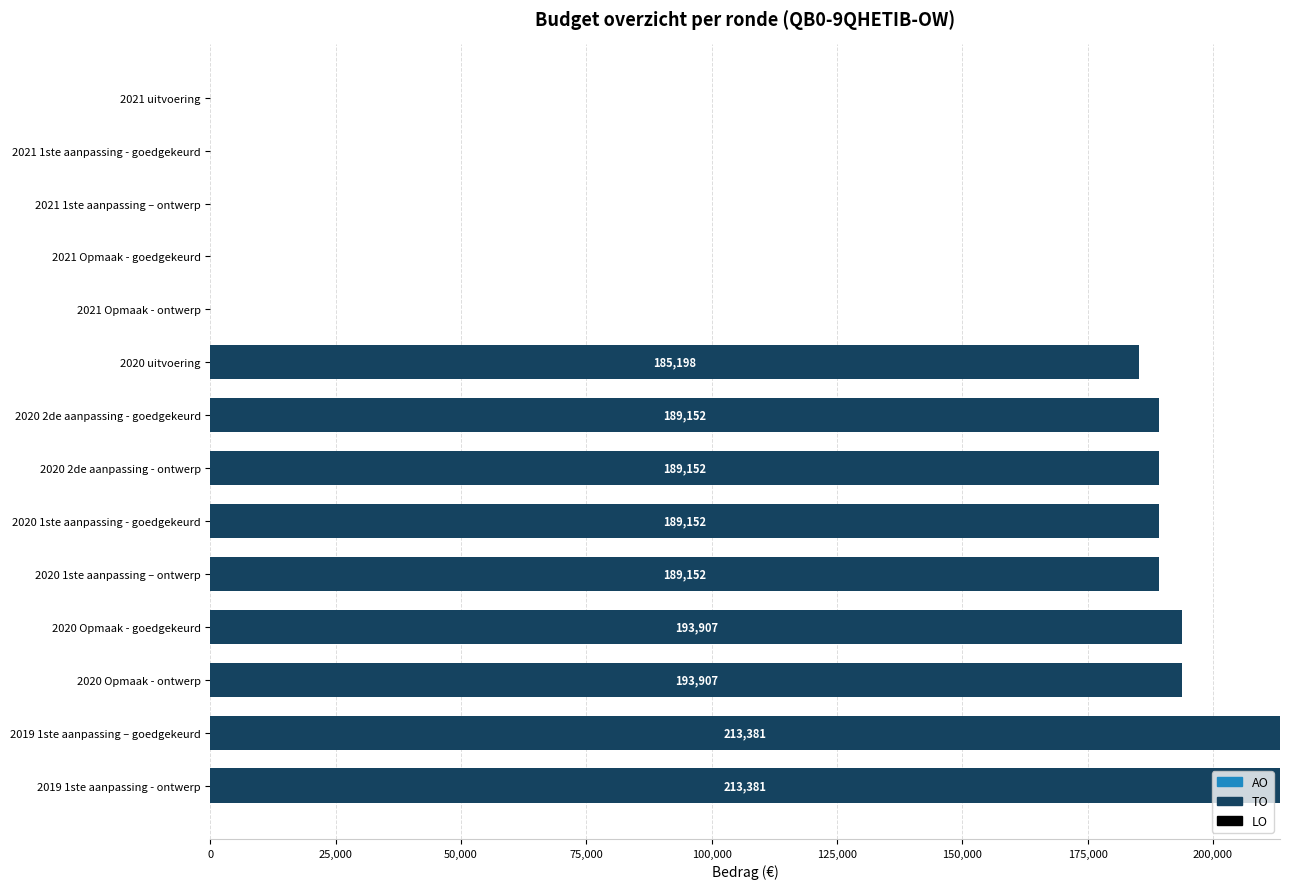

Which has a higher value, 2020 Opmaak - ontwerp or 2021 Opmaak - ontwerp?

2020 Opmaak - ontwerp